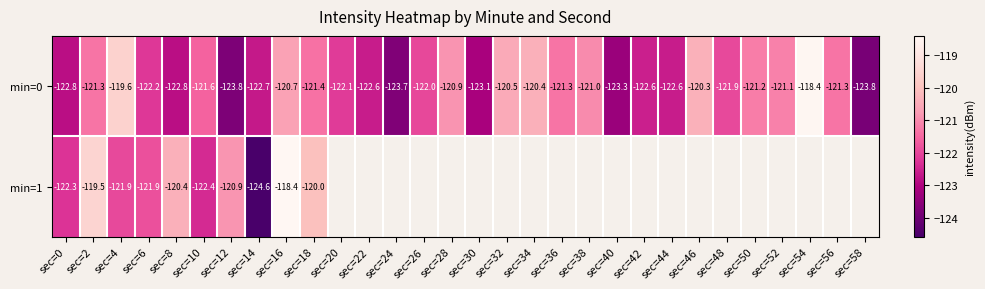

Count the number of data series in this chart.

2